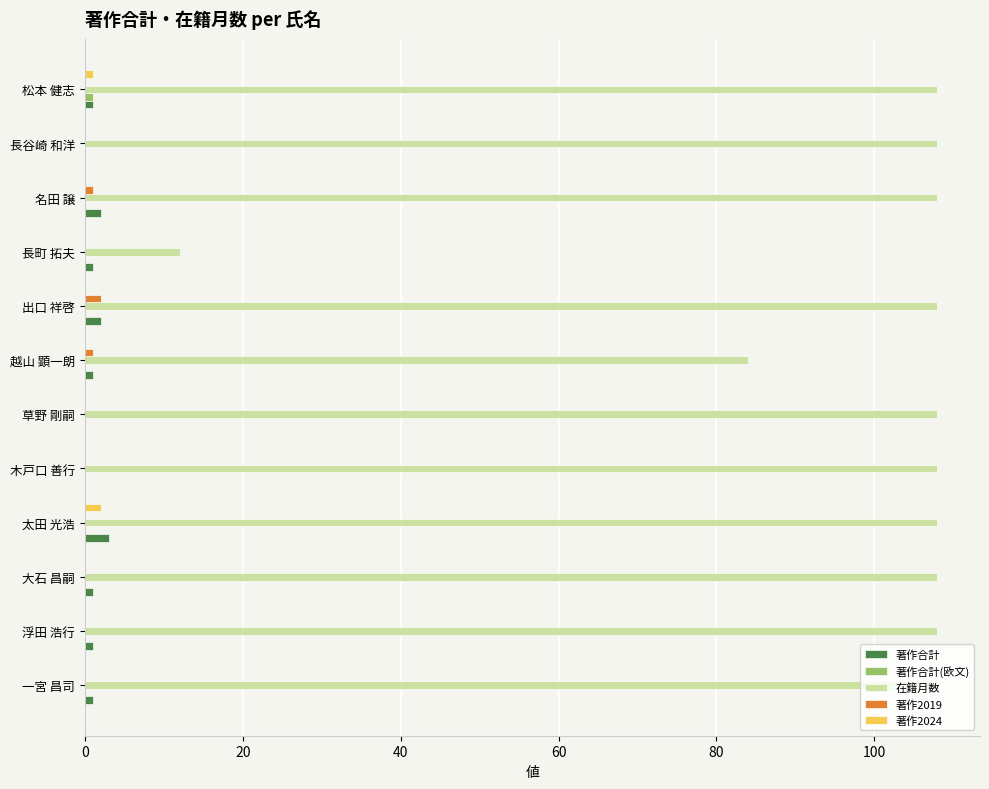

Between 大石 昌嗣 and 越山 顕一朗, which series saw the biggest shift?

在籍月数